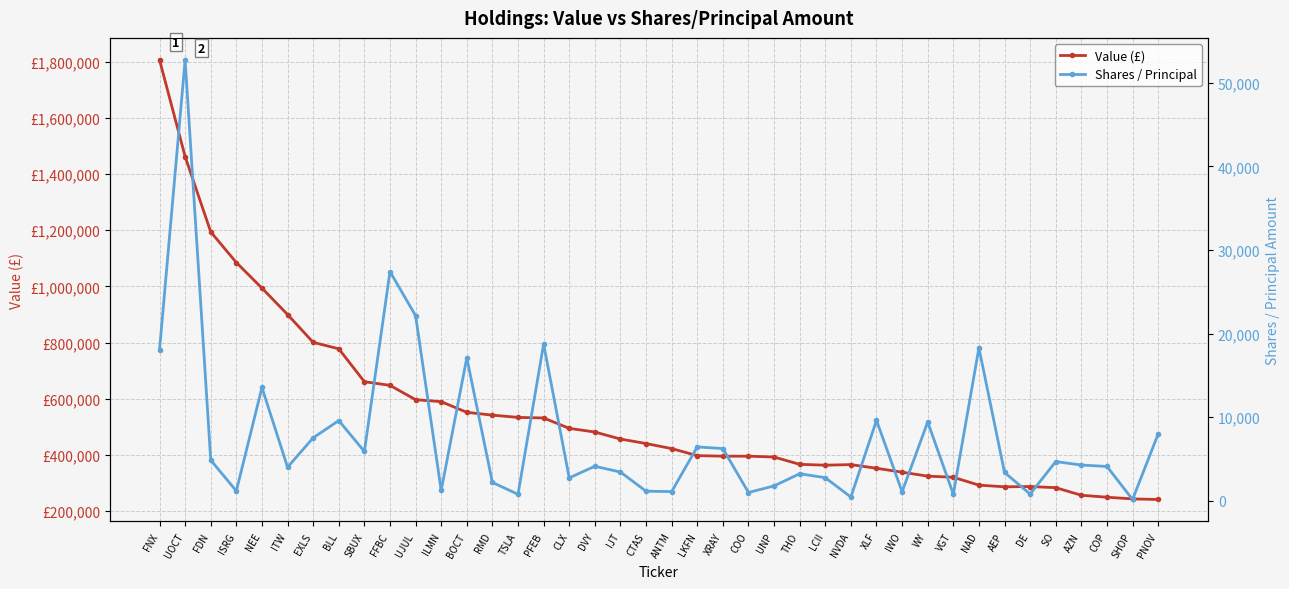

The value of Shares / Principal at IWO is 1089. True or false?

True